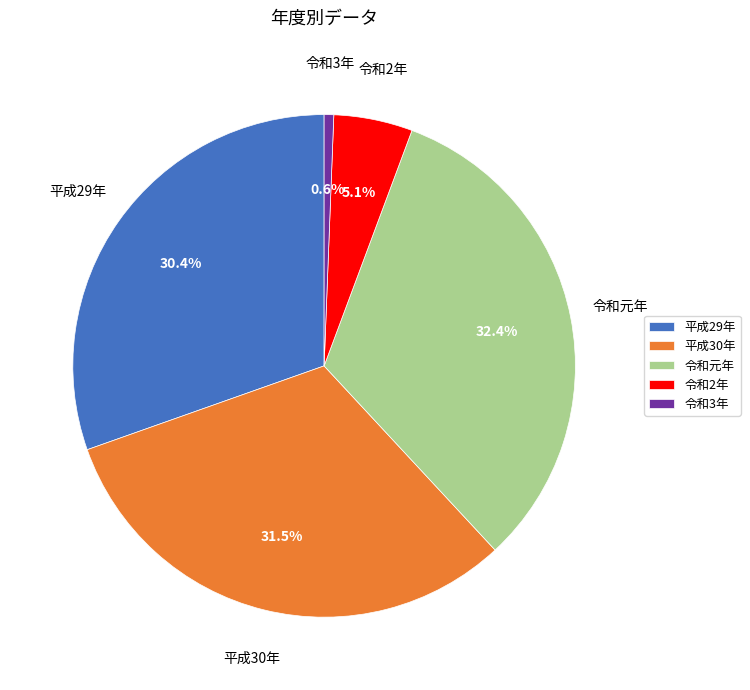

To the nearest percent, what portion does 令和2年 represent?

5%